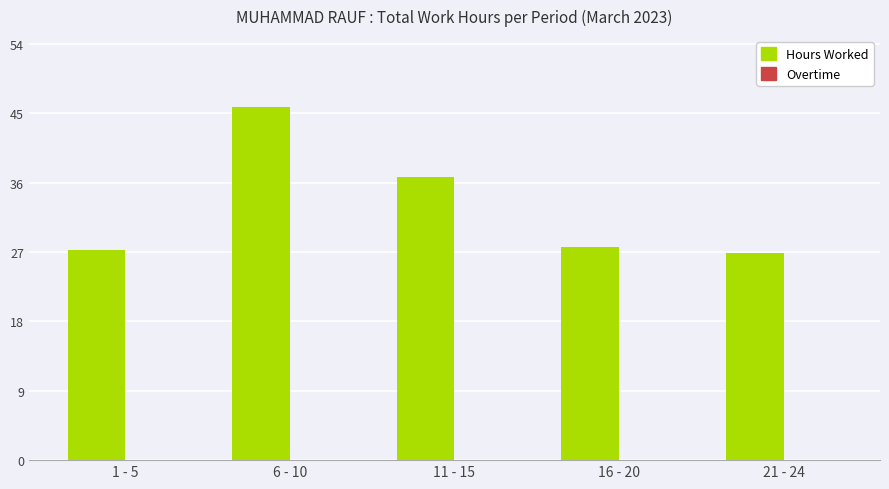

What is the label of the 5th bar from the left?

21 - 24